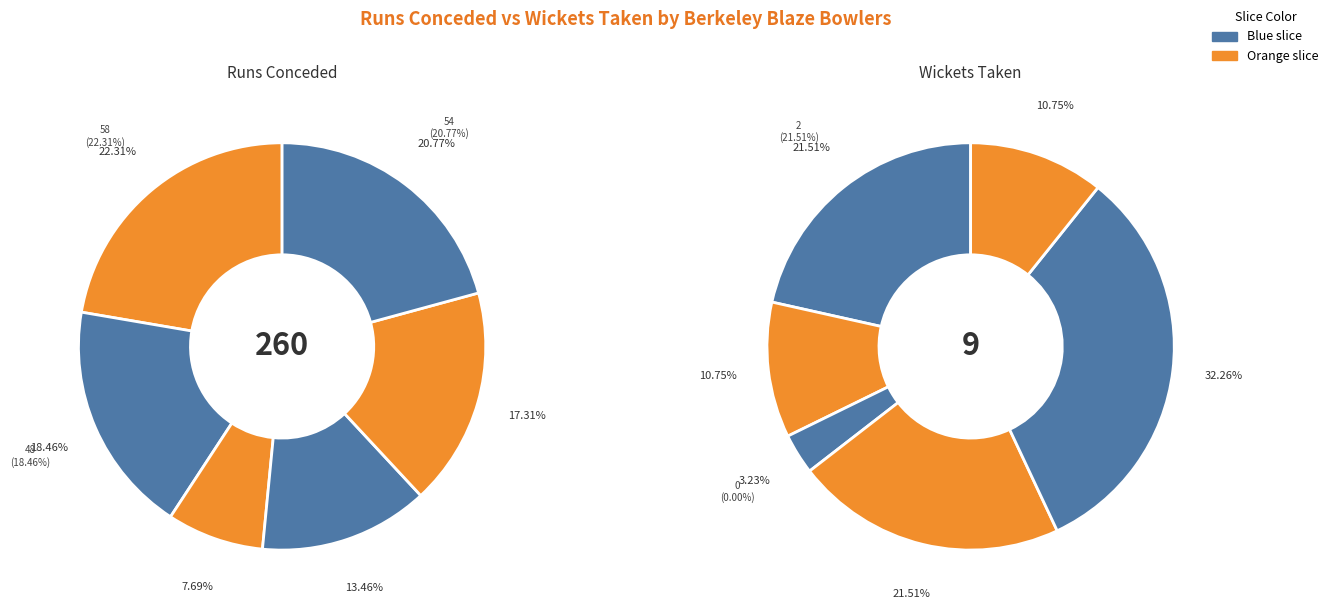

Is there any slice that represents more than half of the pie?

No